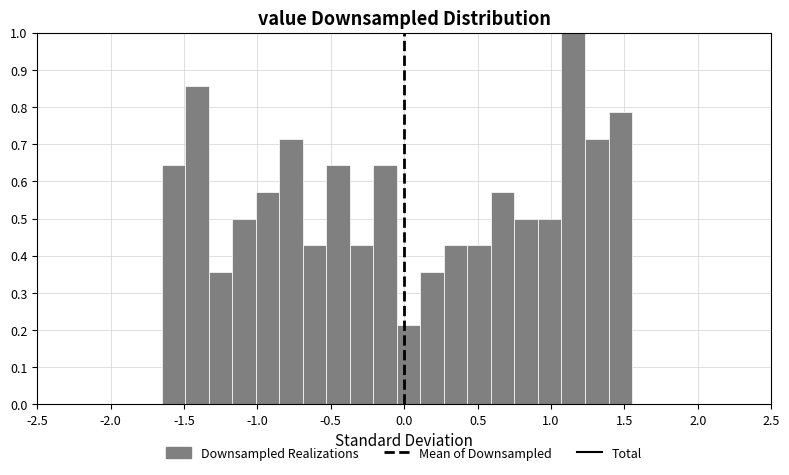

Read against the x-axis, roughly where is the centre of the tallest bar?

1.15